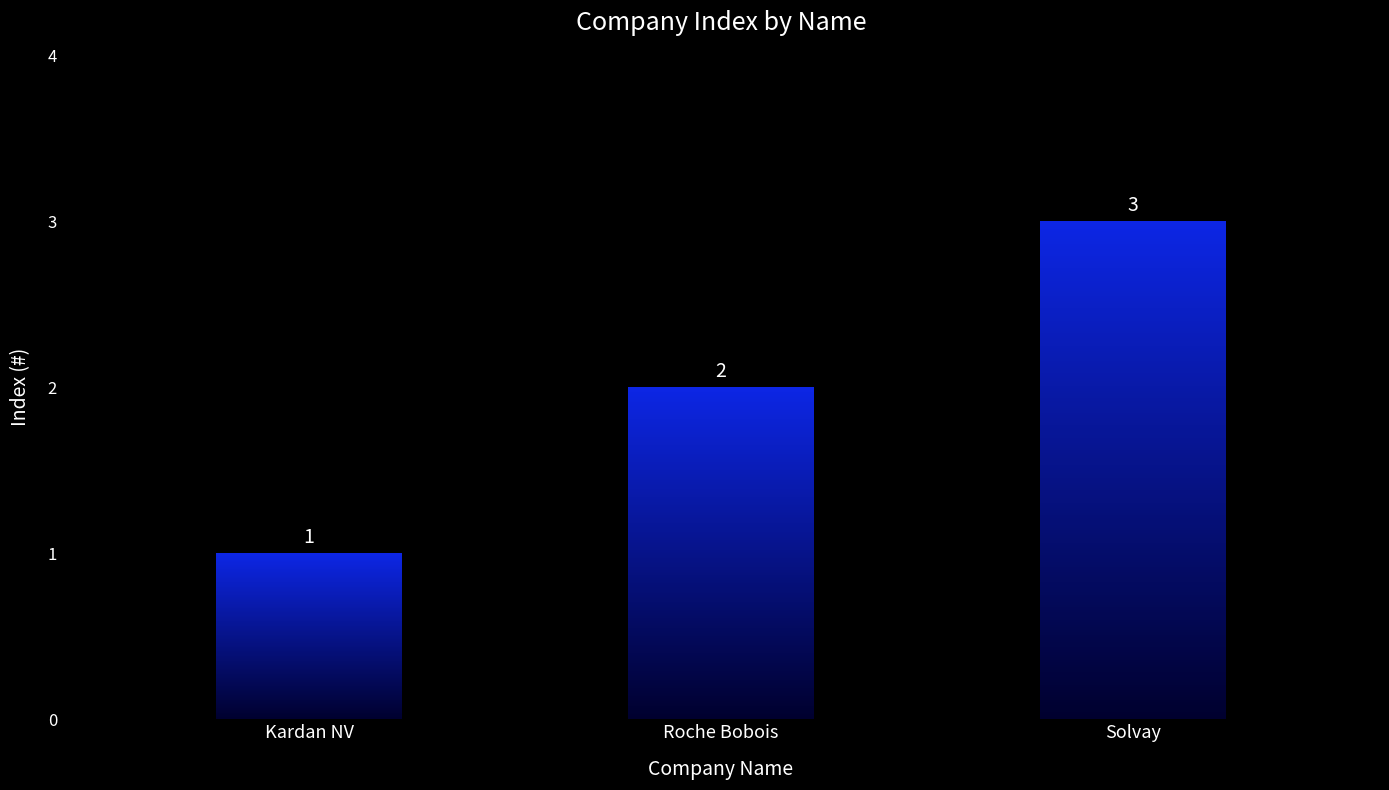

Is it true that the value at Roche Bobois is 2?

True